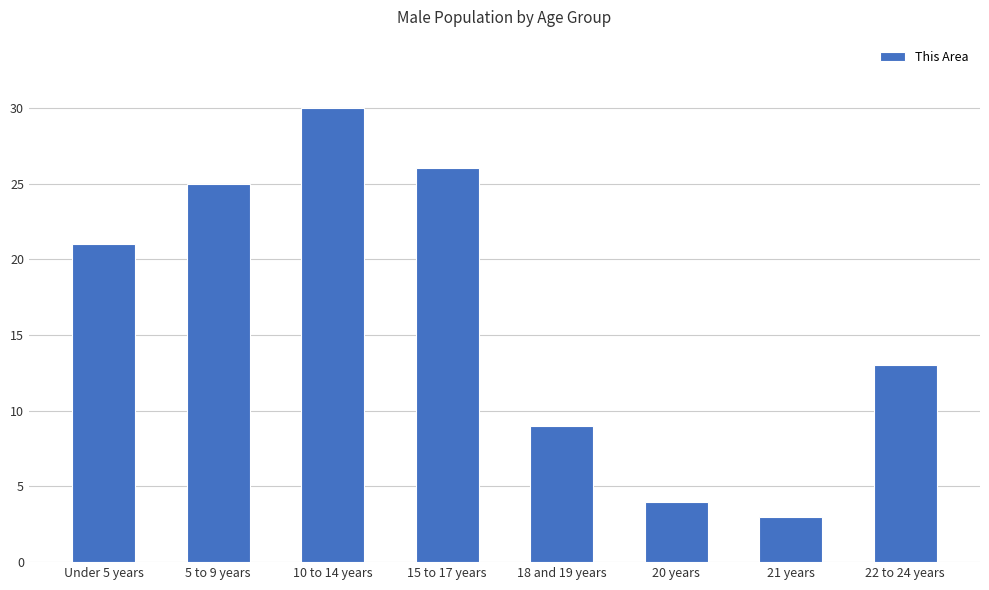

Are the bars grouped side by side (vs. stacked)?

No